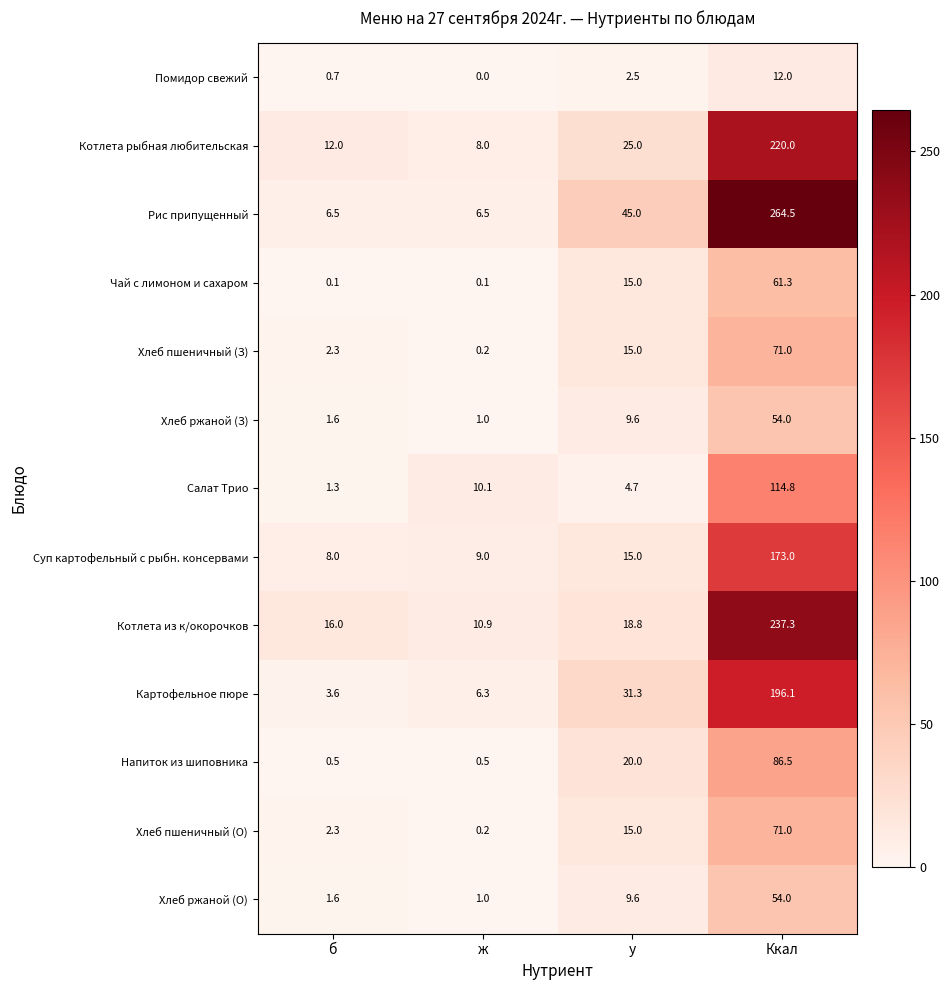

Where is Хлеб ржаной (З) nearest to the value 27?

у